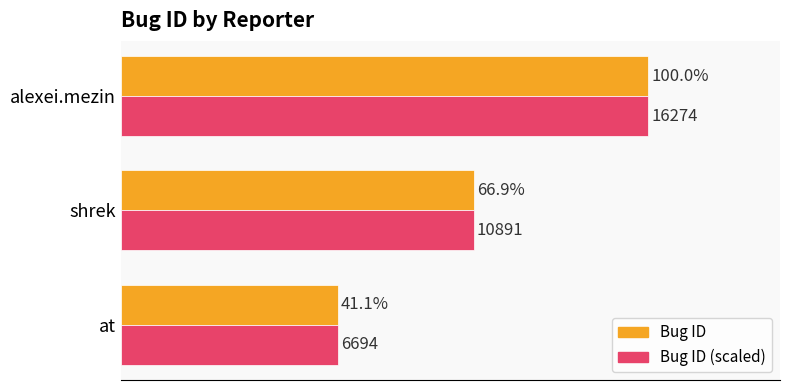

Which label corresponds to the smallest value in the chart?

at